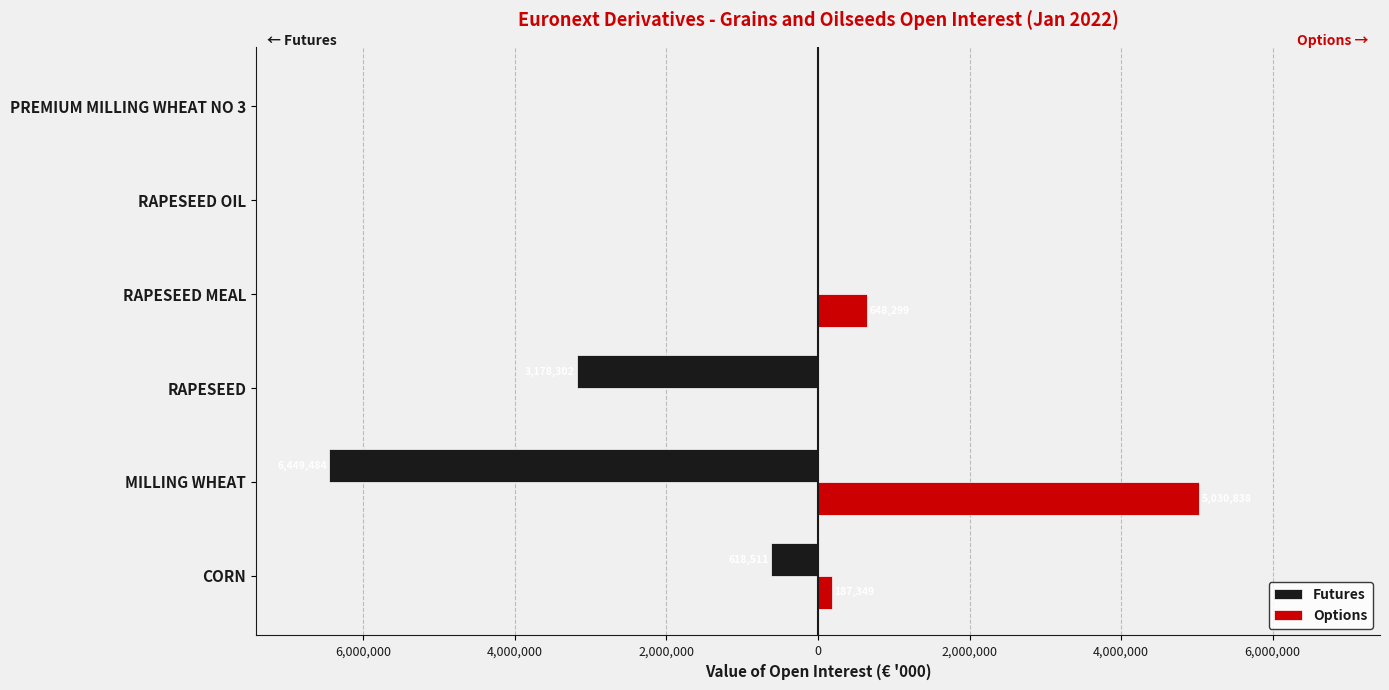

What are all the series names shown in the legend?

Futures, Options